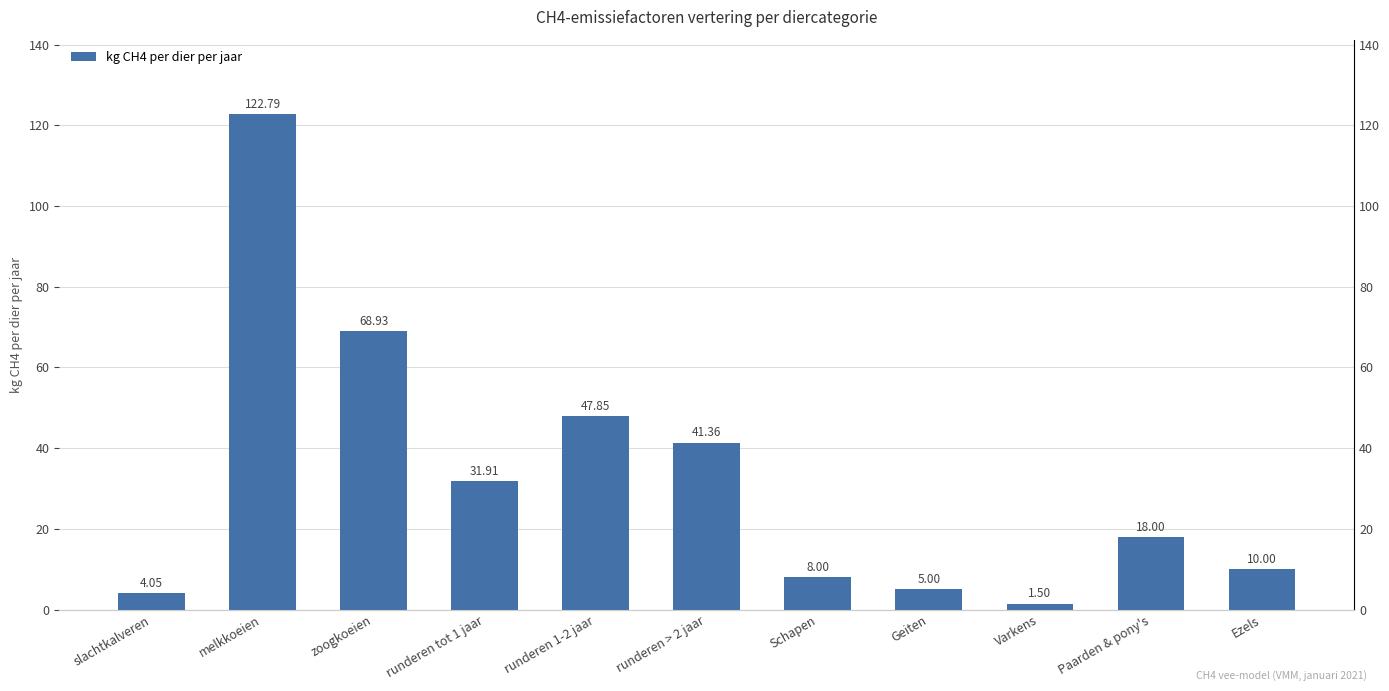

Rank the categories by value from lowest to highest.

Varkens, slachtkalveren, Geiten, Schapen, Ezels, Paarden & pony's, runderen tot 1 jaar, runderen > 2 jaar, runderen 1-2 jaar, zoogkoeien, melkkoeien